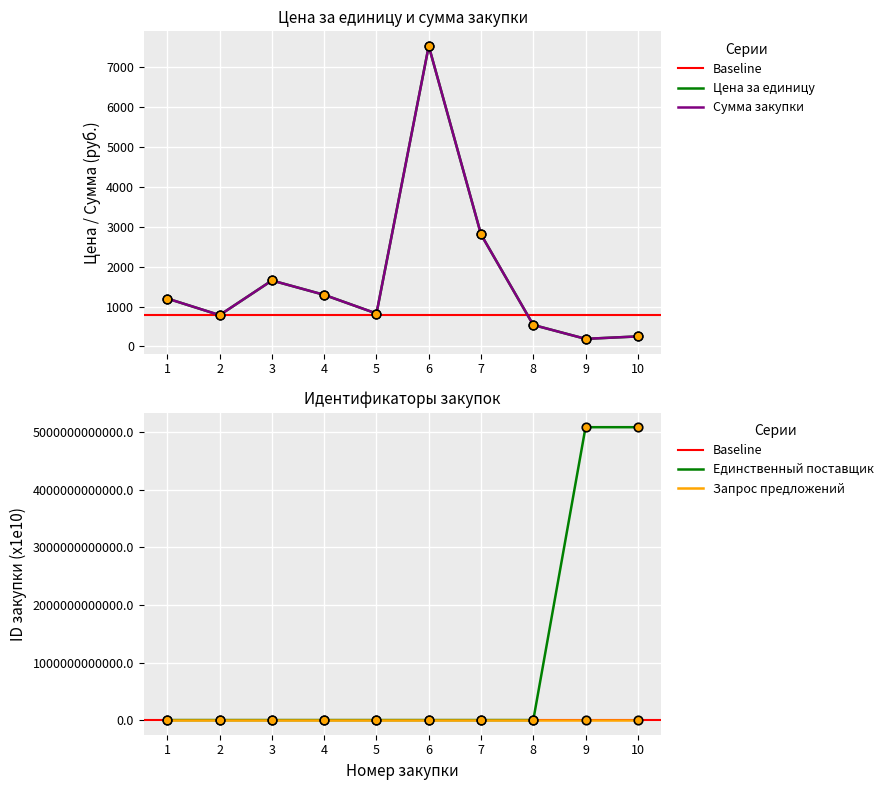

At how many categories does at least one series exceed 39294649126118947291136?

2